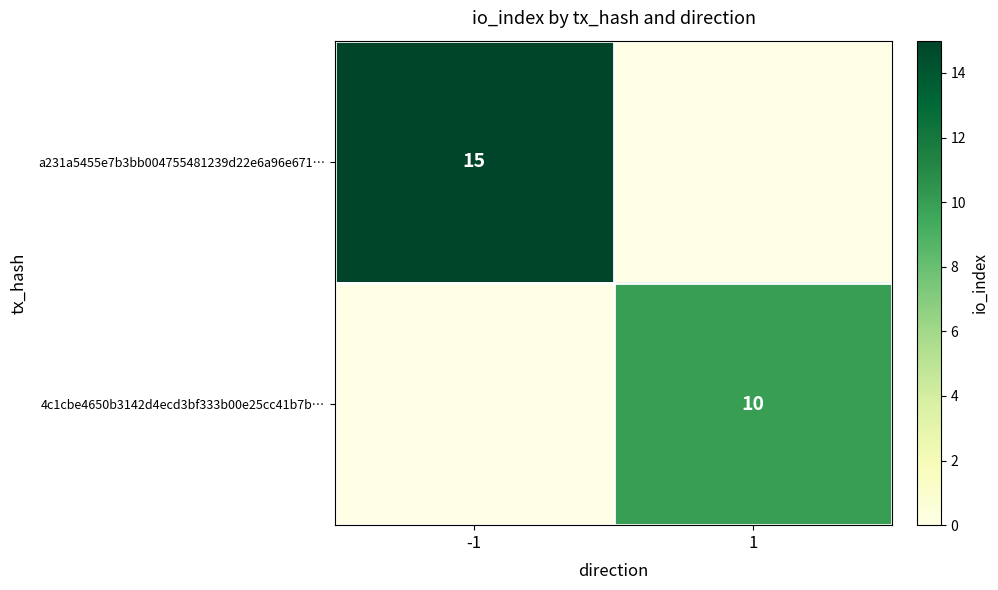

Is the value of a231a5455e7b3bb004755481239d22e6a96e671… at -1 greater than the value of 4c1cbe4650b3142d4ecd3bf333b00e25cc41b7b… at 1?

Yes